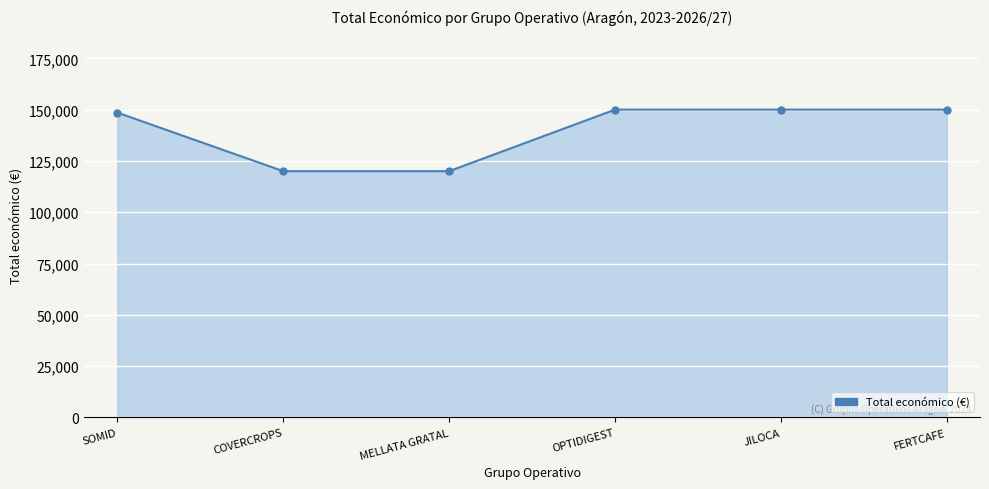

True or false: the data shows 150000 at OPTIDIGEST.

True